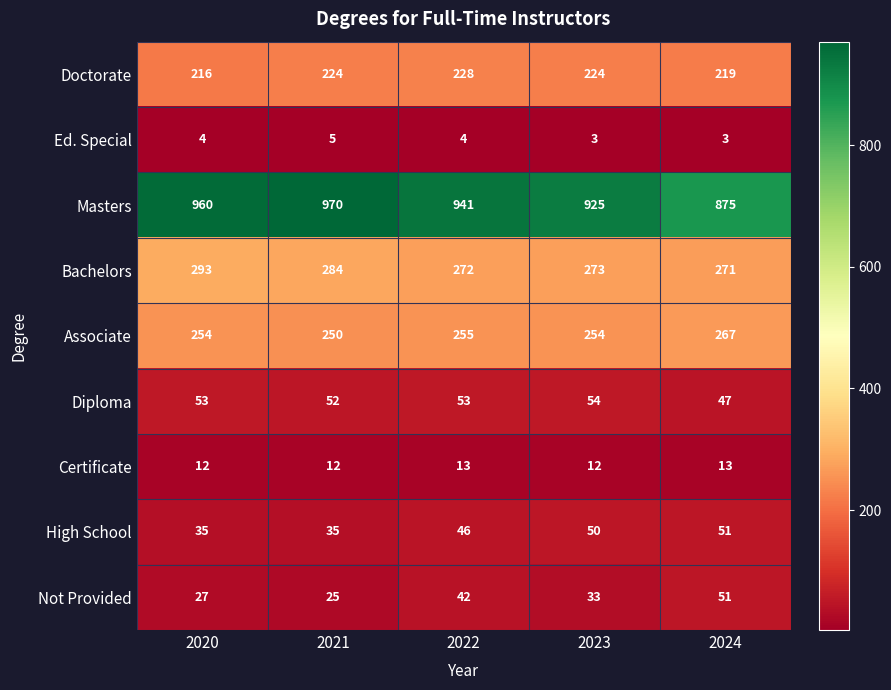

Which series has the largest range (max minus min)?

Masters